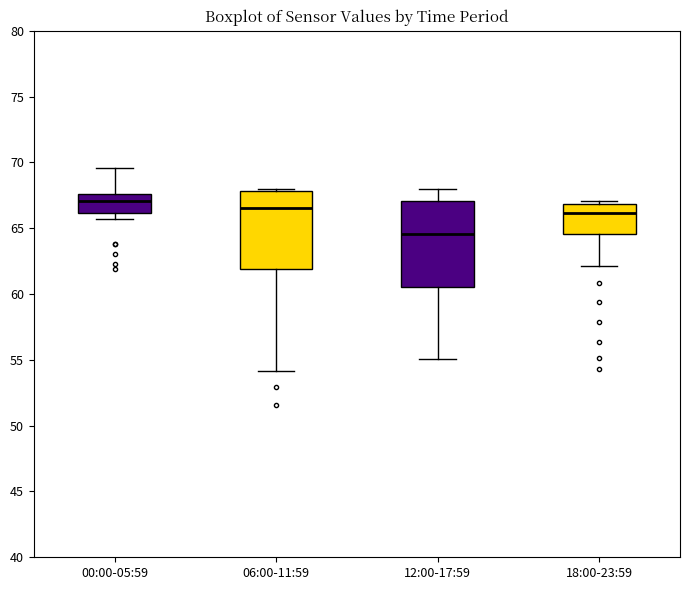

Which box has the lowest median line?

12:00-17:59